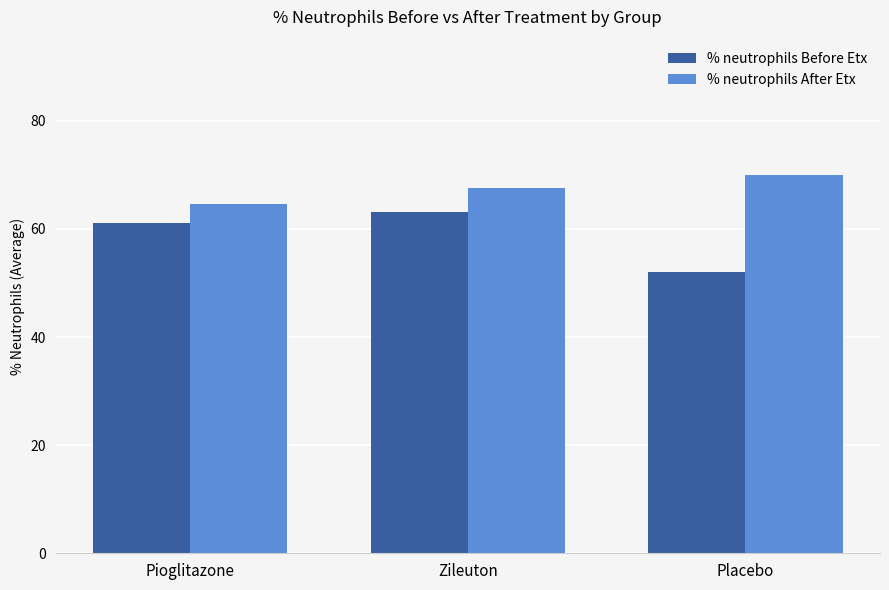

At which label does % neutrophils Before Etx first exceed 61?

Pioglitazone